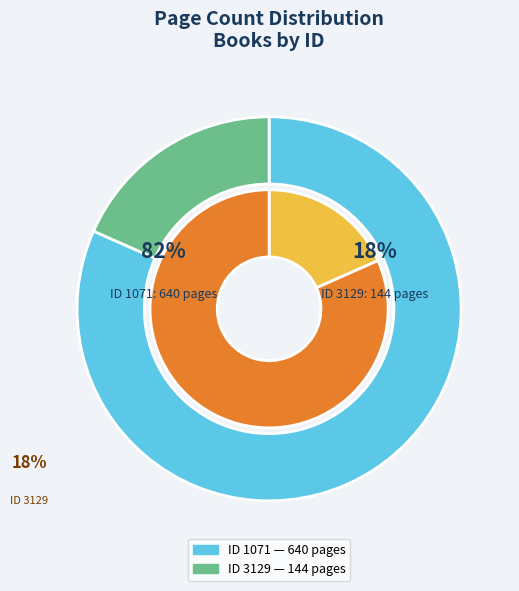

The 1071 slice represents 71% of the pie. True or false?

False